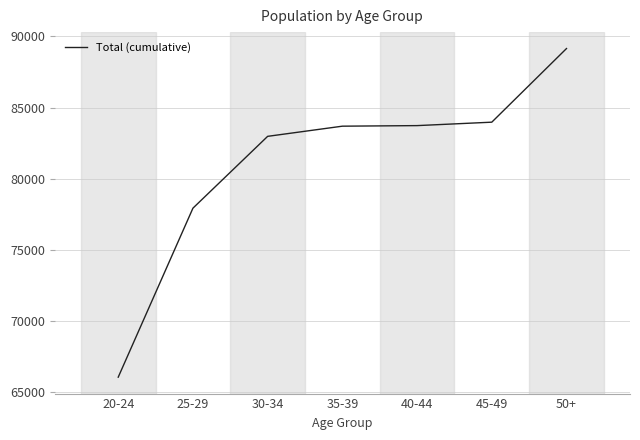

What is the average value?

81070